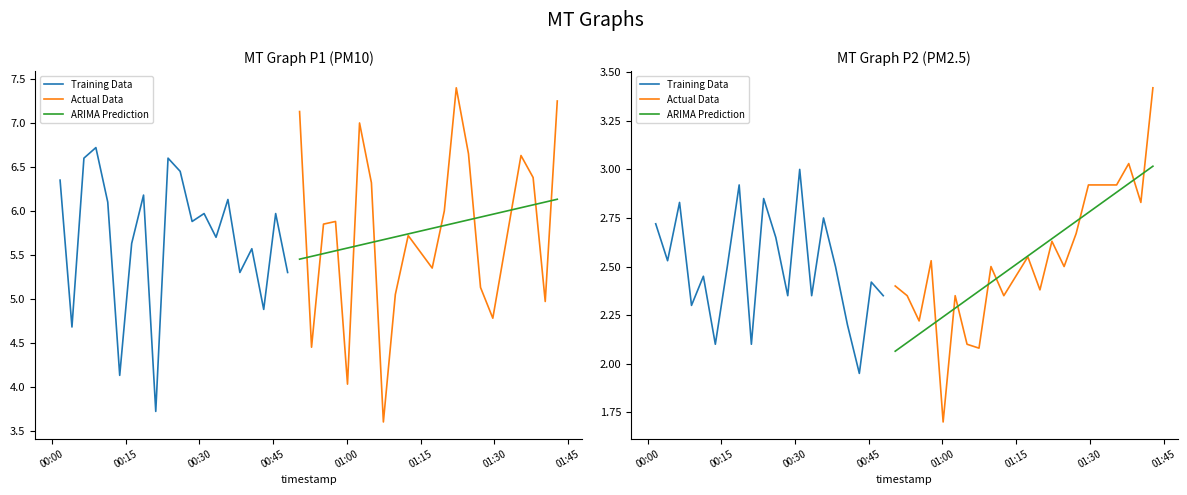

What is the average value of the Actual Data series?

2.5